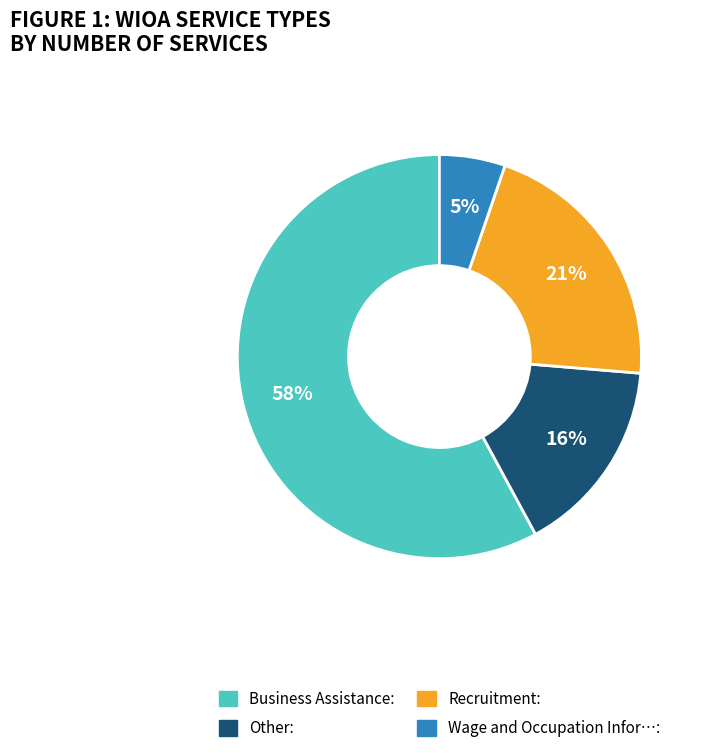

To the nearest percent, what is the average slice percentage?

25%